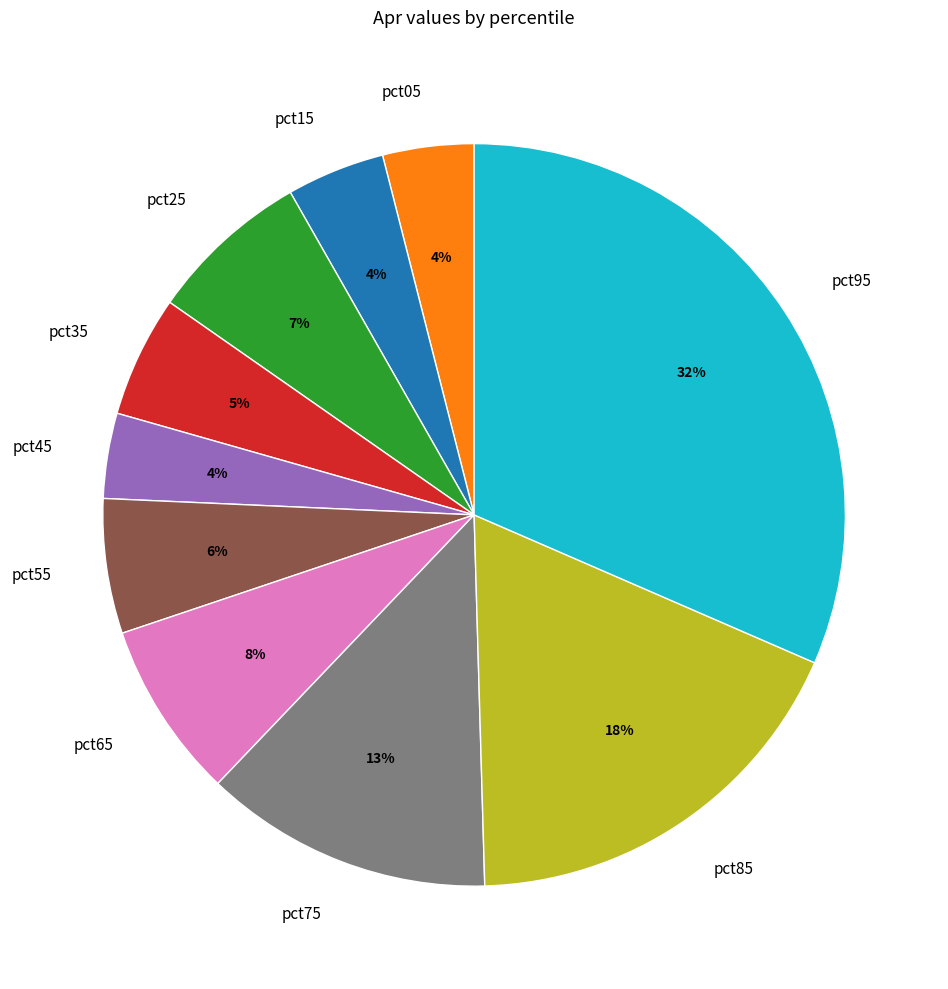

How many slices are in this pie chart?

10